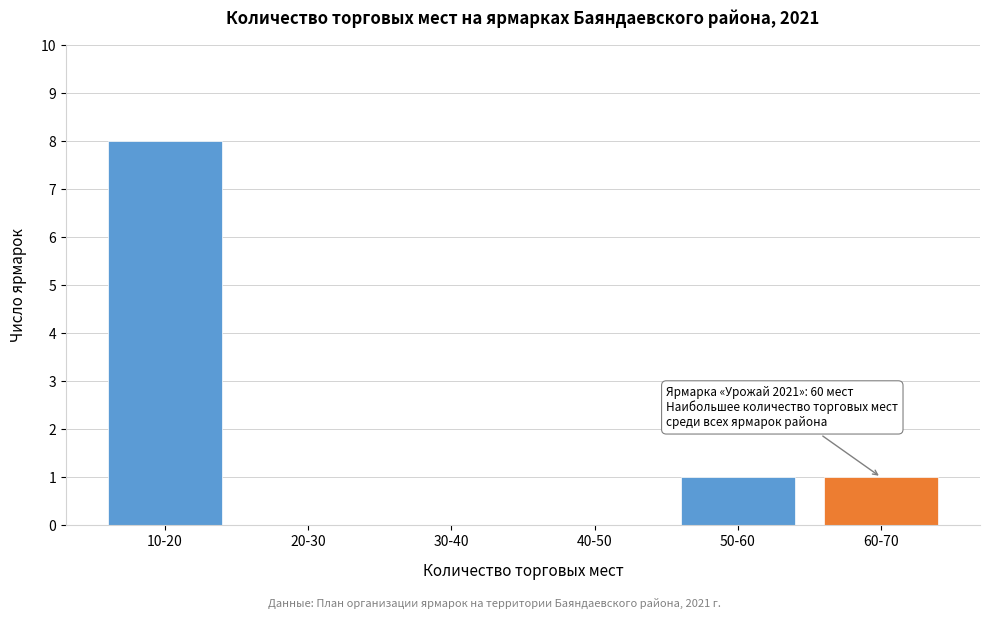

Reading left to right, what are all the values shown in this chart?

10-20=8	20-30=0	30-40=0	40-50=0	50-60=1	60-70=1